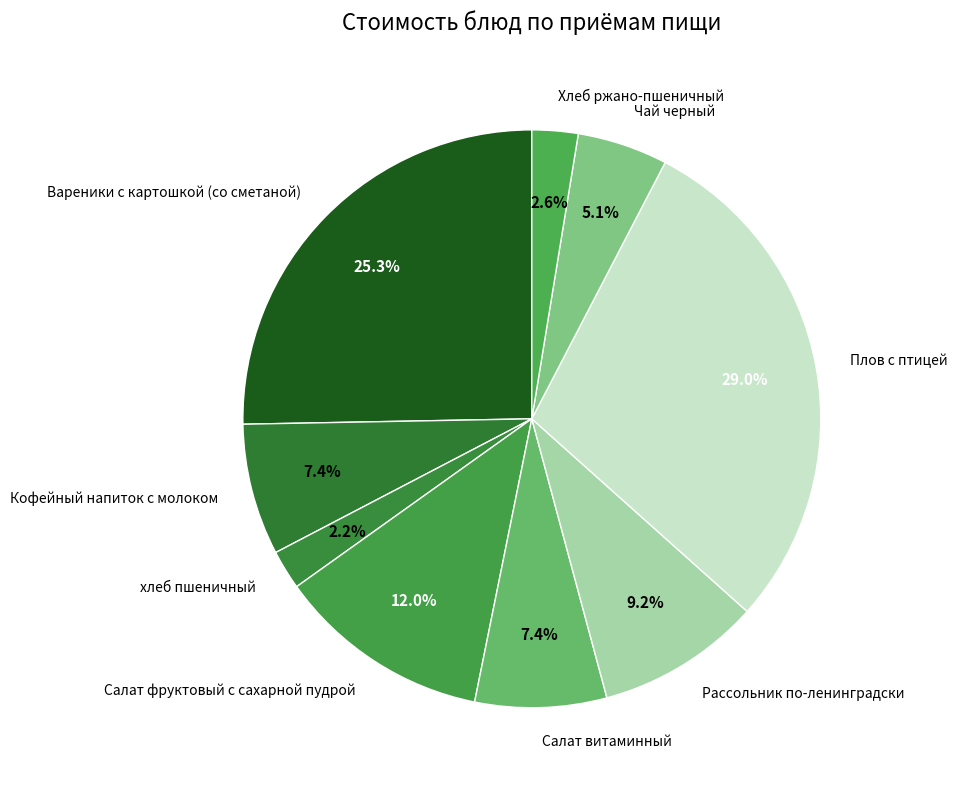

How many segments does this pie chart have?

9